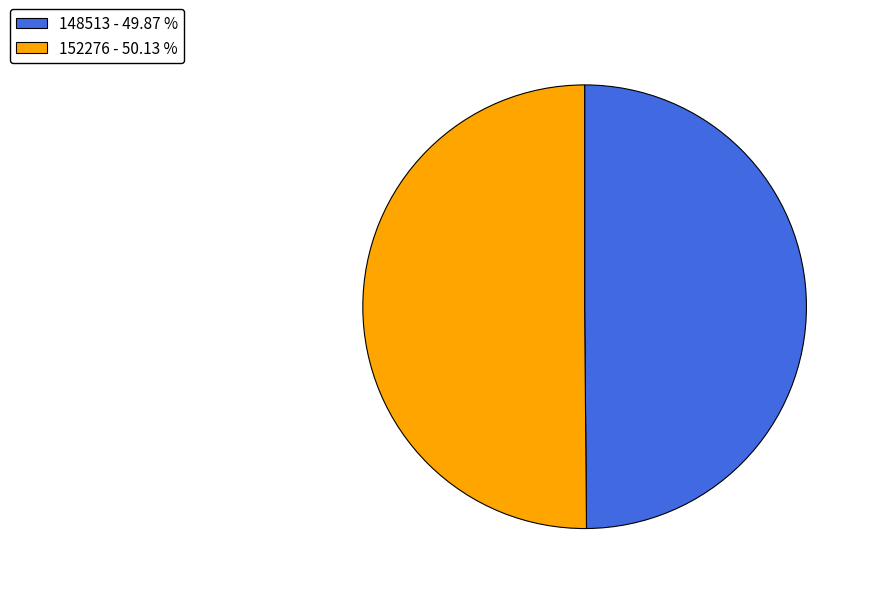

Approximately how many times larger is the value at 148513 - 49.87 % compared to 152276 - 50.13 %?

1.0